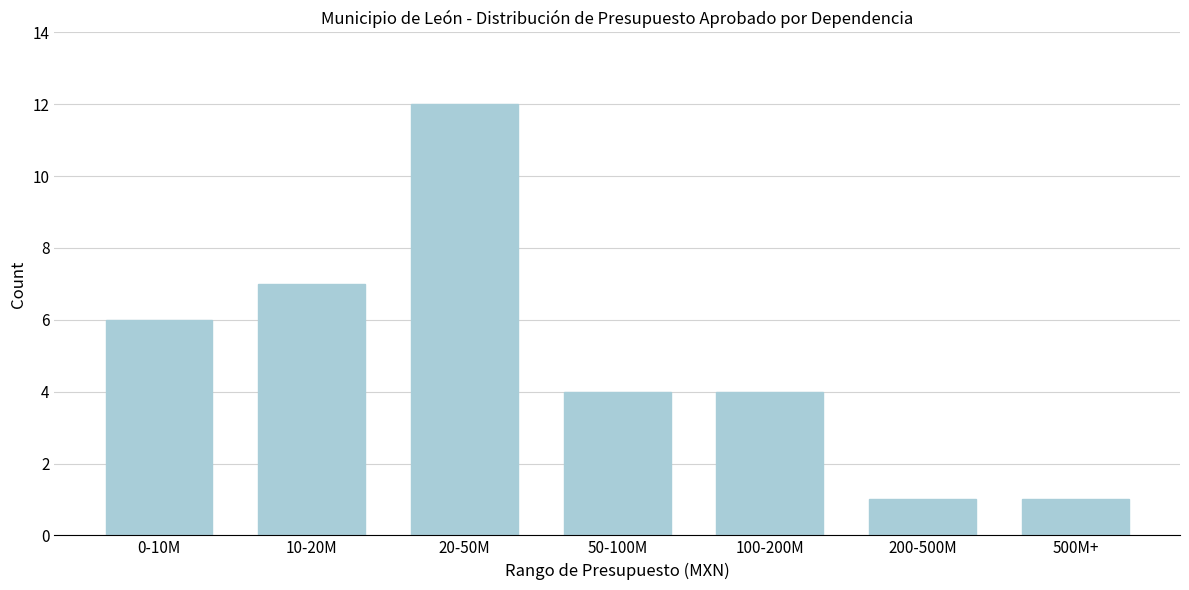

Reading left to right, list all the values displayed in this chart.

6	7	12	4	4	1	1